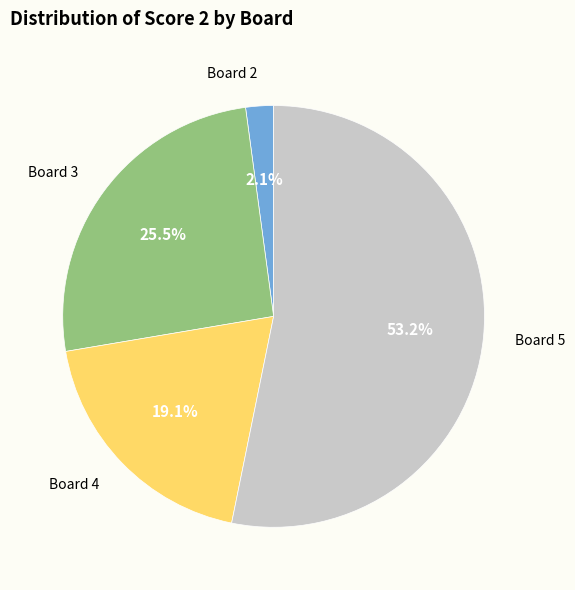

What portion of the pie excludes Board 4?

80.9%